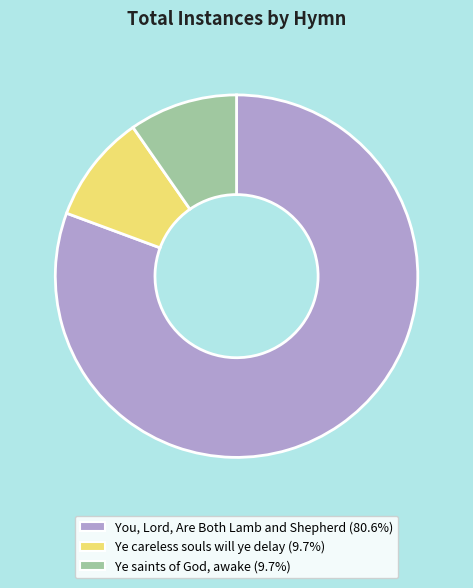

How many segments does this pie chart have?

3